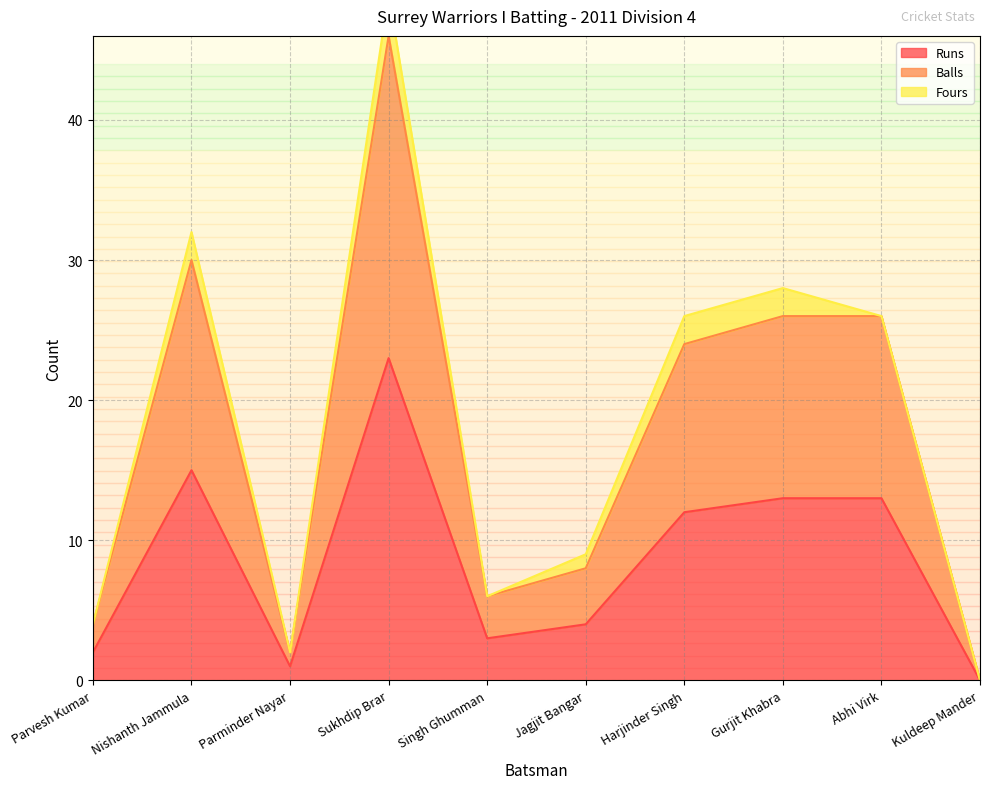

What is the difference between the maximum and minimum values in the Balls series?

46